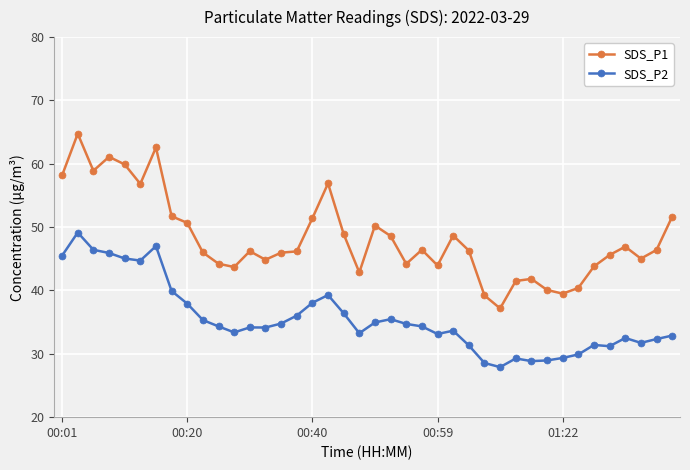

What is the value of the SDS_P2 point at the 22nd from the left?

35.5